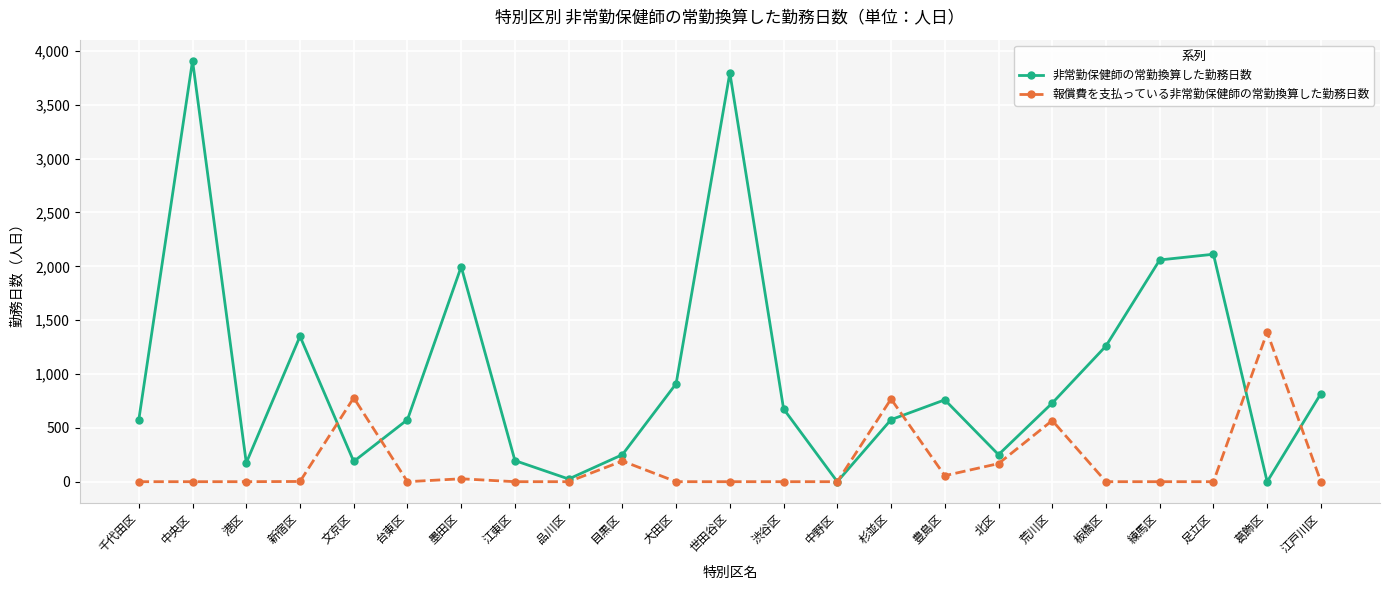

What is the label of the 12th point from the left?

世田谷区